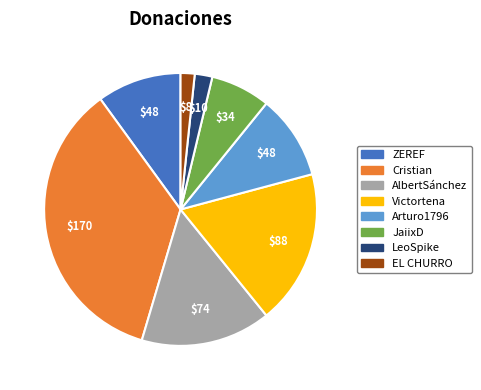

Does JaiixD represent more than half of the total?

No